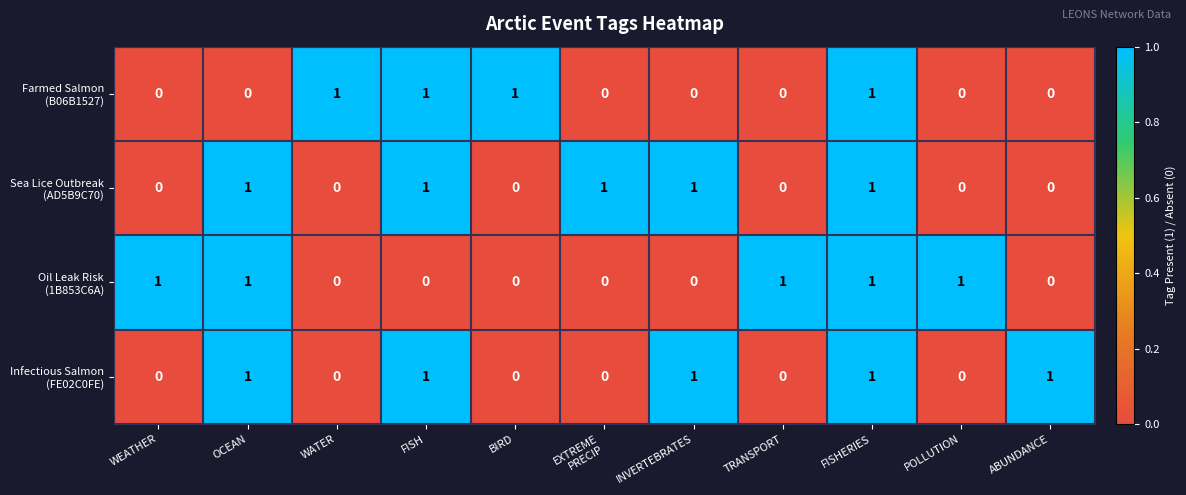

What is the maximum value shown in the chart?

1